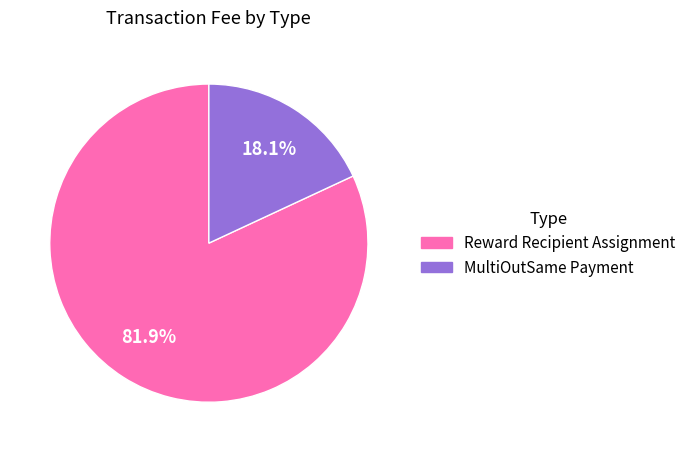

To the nearest percent, what is the average slice percentage?

50%